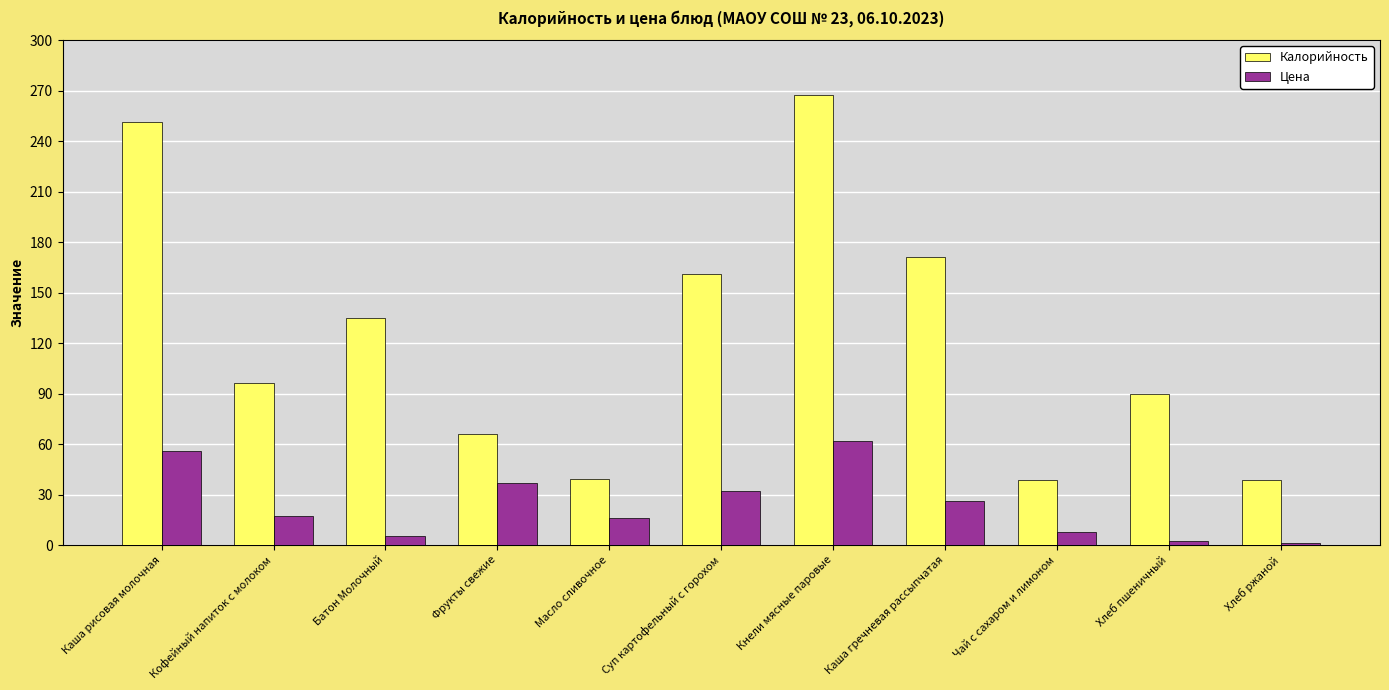

How many categories are shown in the chart?

11